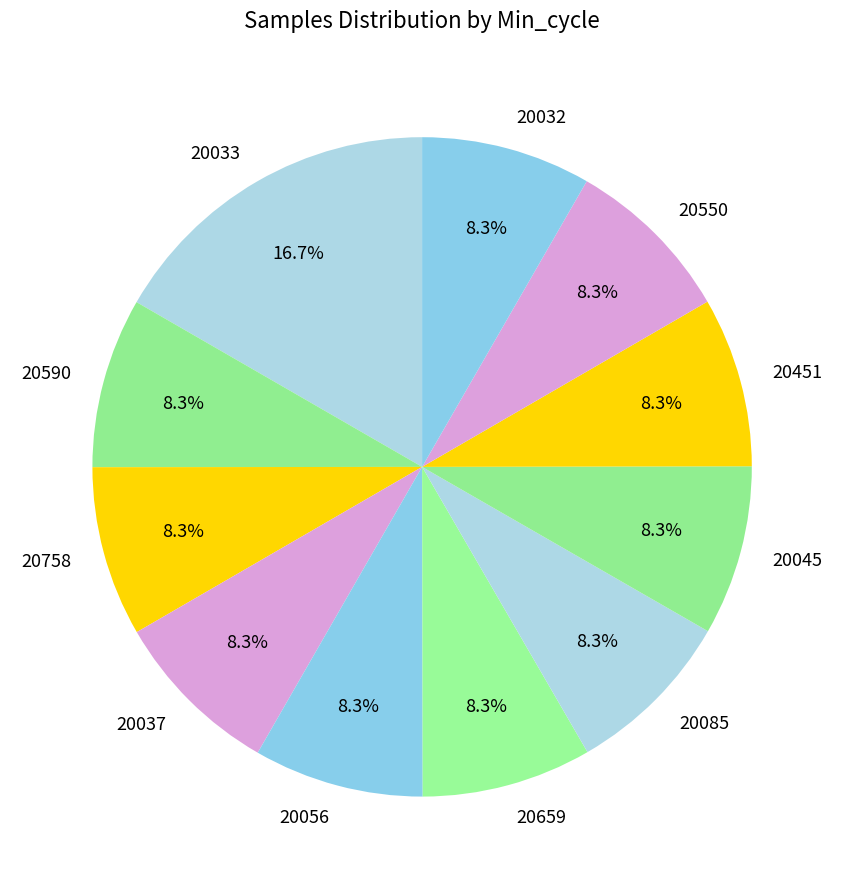

Combined, do 20758 and 20085 account for over 50%?

No